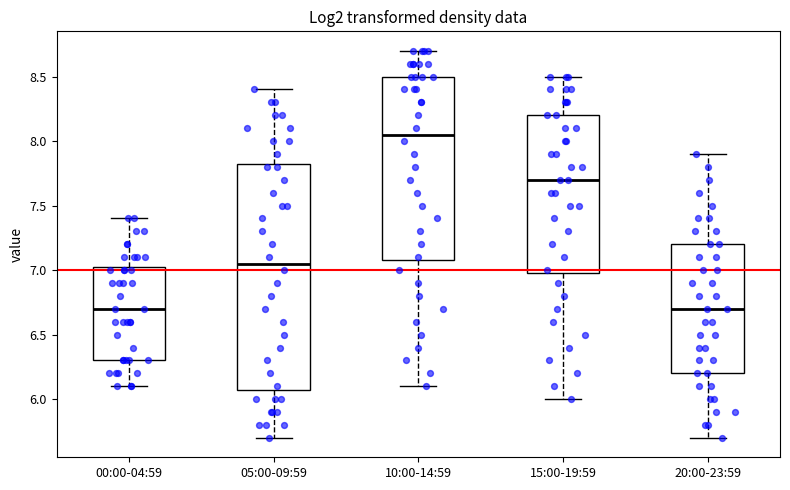

Reading left to right, transcribe this box plot: for each box, give where its median line is, the range the box spans, and where its two whiskers end, as read against the y-axis. The values are not printed on the chart, so give them approximately, as read against the axis.

00:00-04:59: median 6.70, box 6.30 to 7.05, whiskers 6.10 to 7.40
05:00-09:59: median 7.05, box 6.10 to 7.85, whiskers 5.70 to 8.40
10:00-14:59: median 8.05, box 7.10 to 8.50, whiskers 6.10 to 8.70
15:00-19:59: median 7.70, box 7.00 to 8.20, whiskers 6.00 to 8.50
20:00-23:59: median 6.70, box 6.20 to 7.20, whiskers 5.70 to 7.90